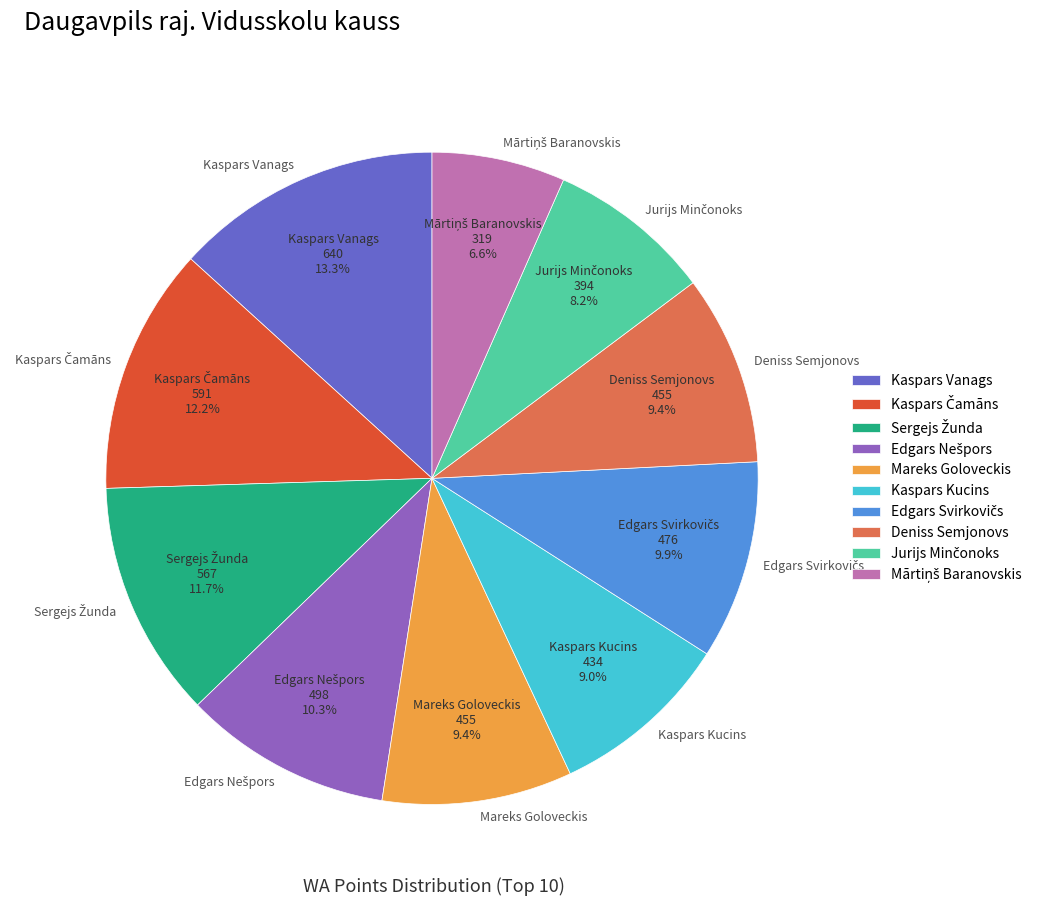

Which slice is the largest?

Kaspars Vanags